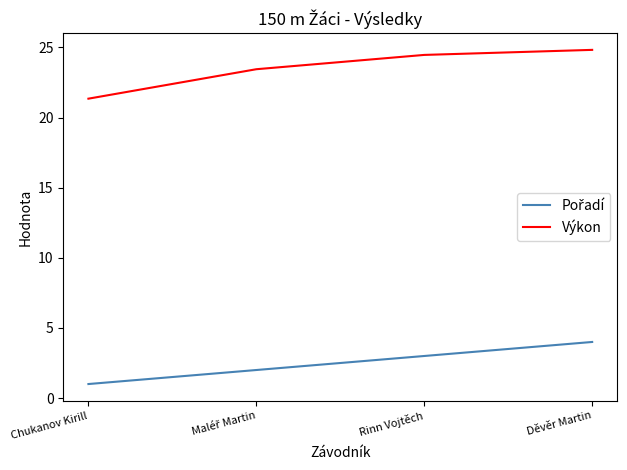

Which series has the widest spread of values?

Výkon